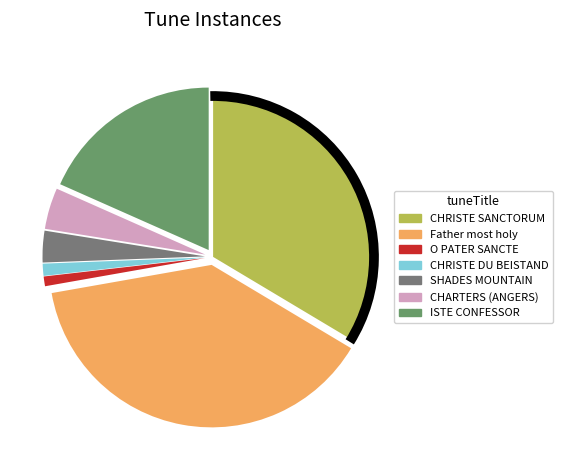

To the nearest percent, what is the combined percentage of ISTE CONFESSOR and SHADES MOUNTAIN?

21%